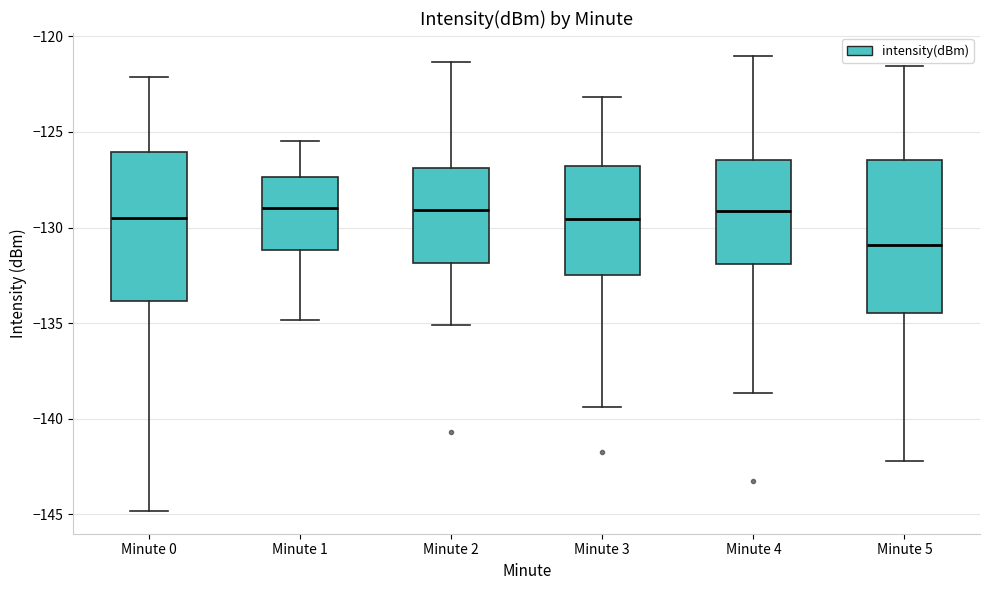

Reading left to right, read every box against the y-axis: the position of its median line, the range the box covers, and the ends of its whiskers. The values are not printed on the chart, so give them approximately, as read against the axis.

Minute 0: median -129.5, box -134.0 to -126.0, whiskers -145.0 to -122.0
Minute 1: median -129.0, box -131.0 to -127.5, whiskers -135.0 to -125.5
Minute 2: median -129.0, box -132.0 to -127.0, whiskers -135.0 to -121.5
Minute 3: median -129.5, box -132.5 to -127.0, whiskers -139.5 to -123.0
Minute 4: median -129.0, box -132.0 to -126.5, whiskers -138.5 to -121.0
Minute 5: median -131.0, box -134.5 to -126.5, whiskers -142.0 to -121.5